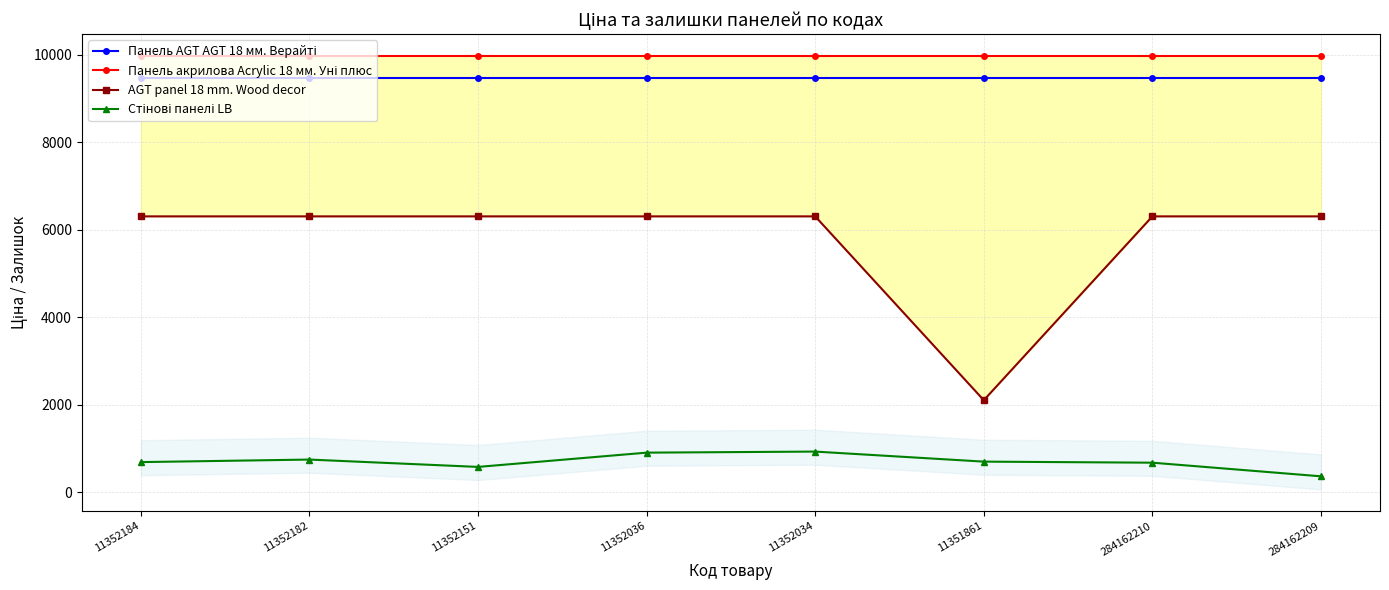

Which has a higher value, 11351861 or 11352151?

11351861